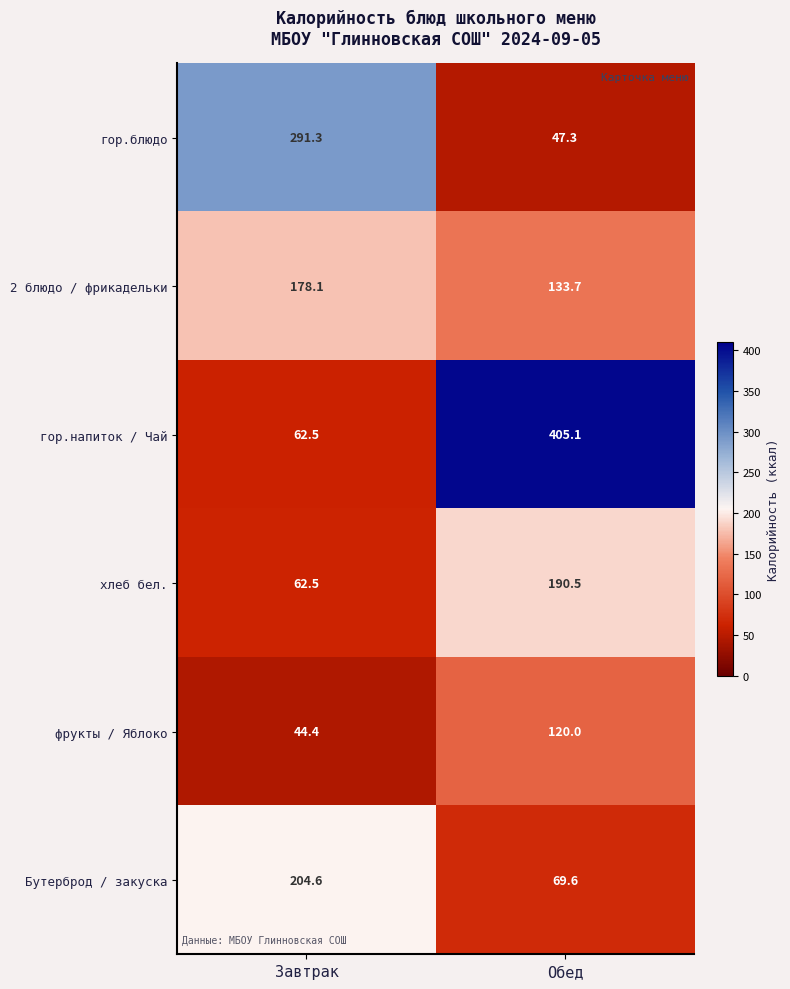

Read the Бутерброд / закуска value at Завтрак.

204.6